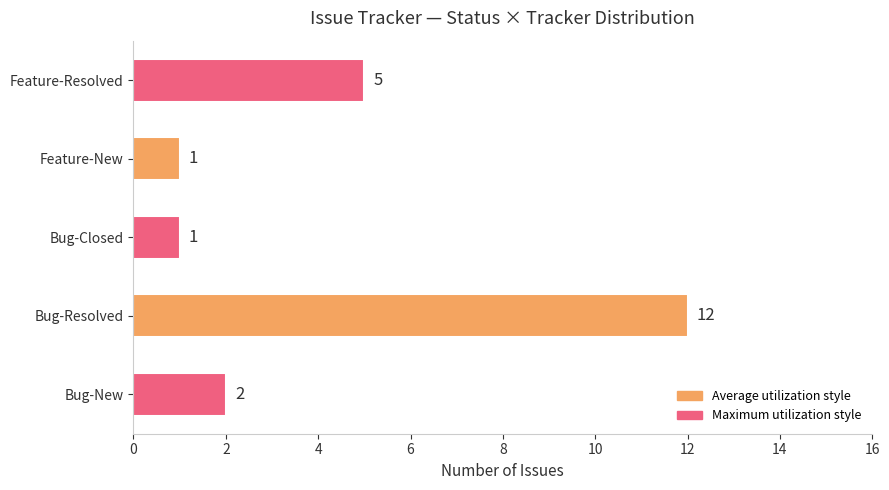

What is the sum of all values?

21